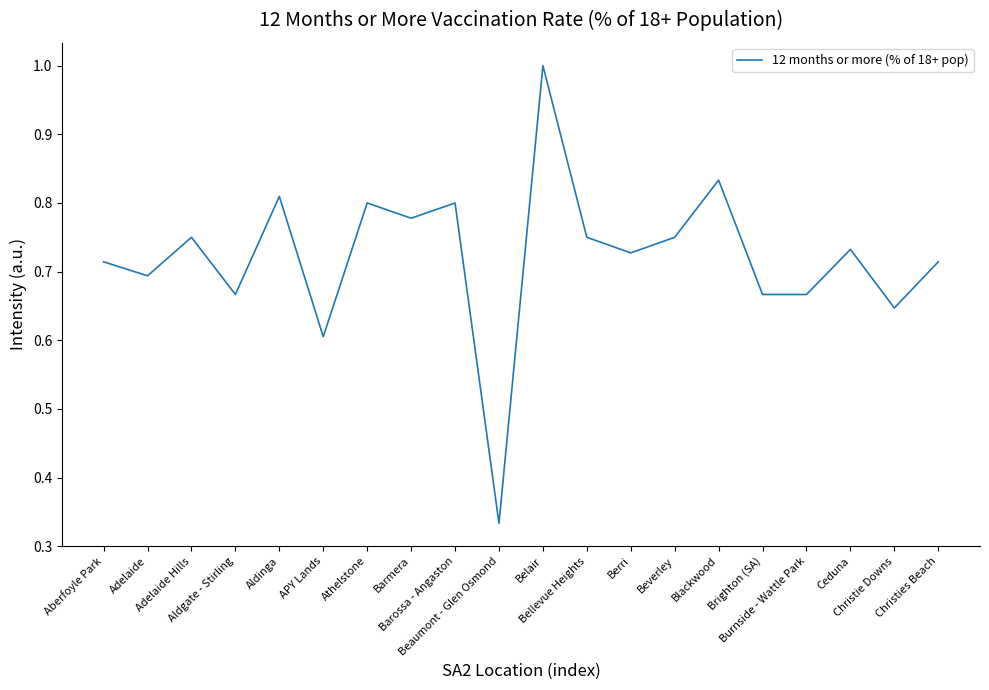

What is the maximum value shown in the chart?

1.0